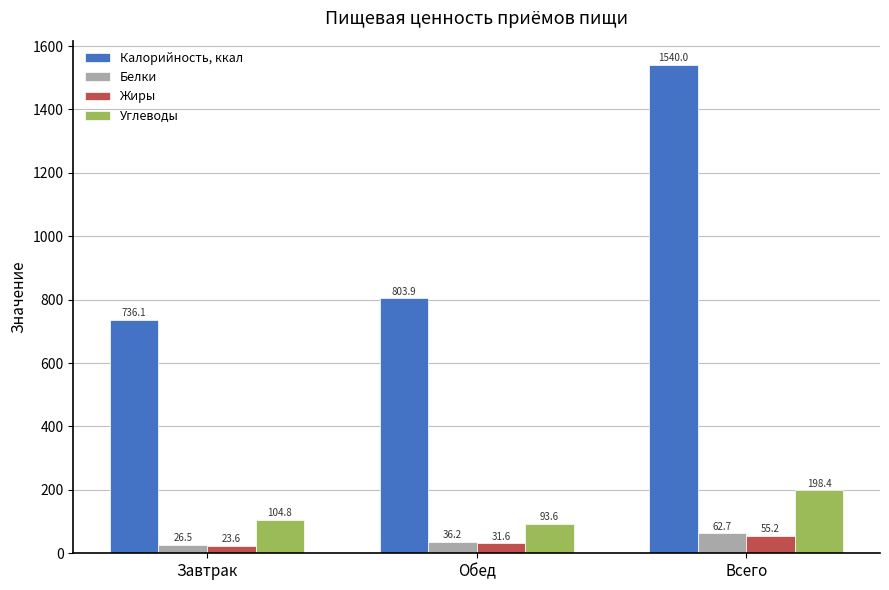

What is the total value across all series at Всего?

1856.3